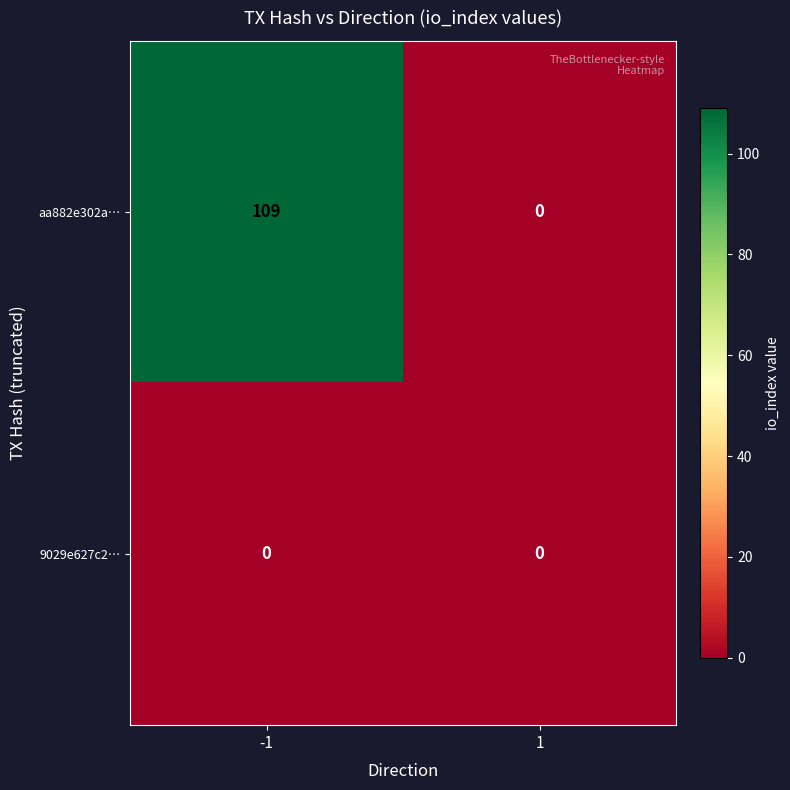

What is the difference between the aa882e302a… values at 1 and -1?

109